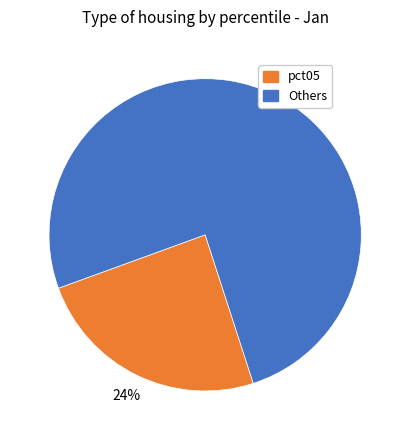

How many slices are in this pie chart?

2